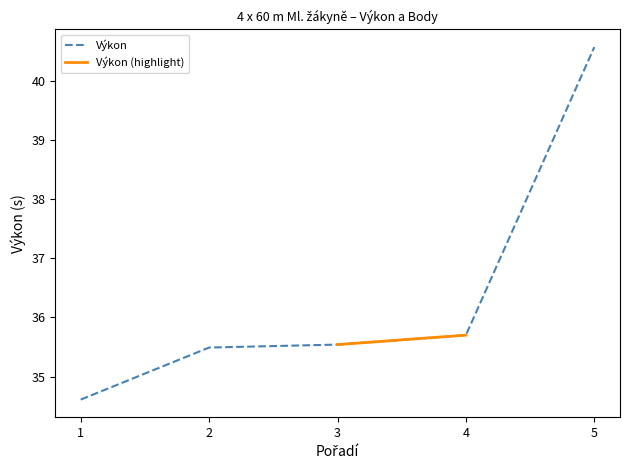

Is it true that Výkon equals 22.7 at 5?

False